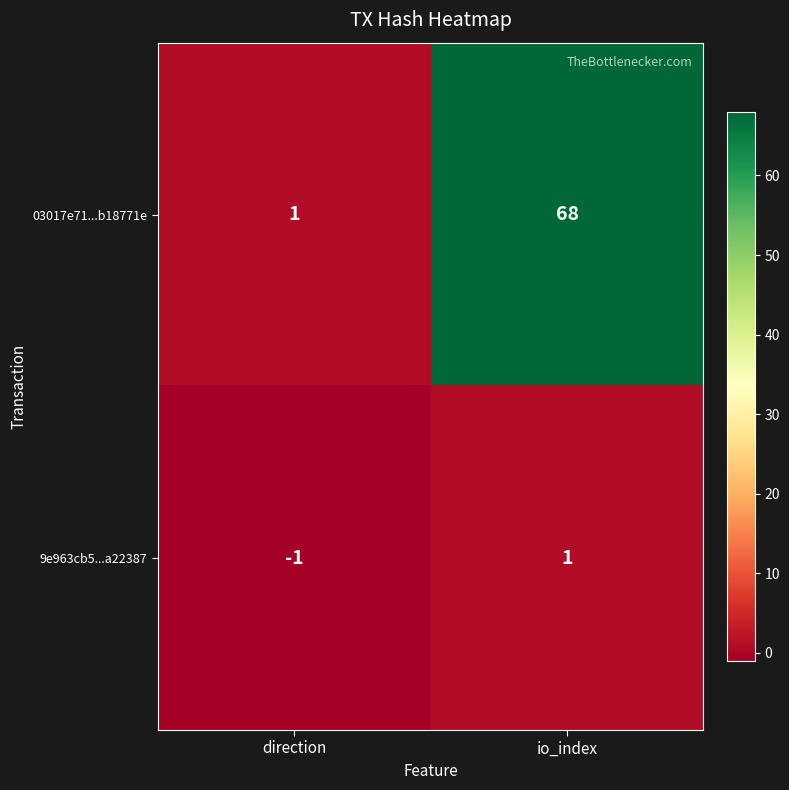

What is the sum of all 03017e71...b18771e values?

69